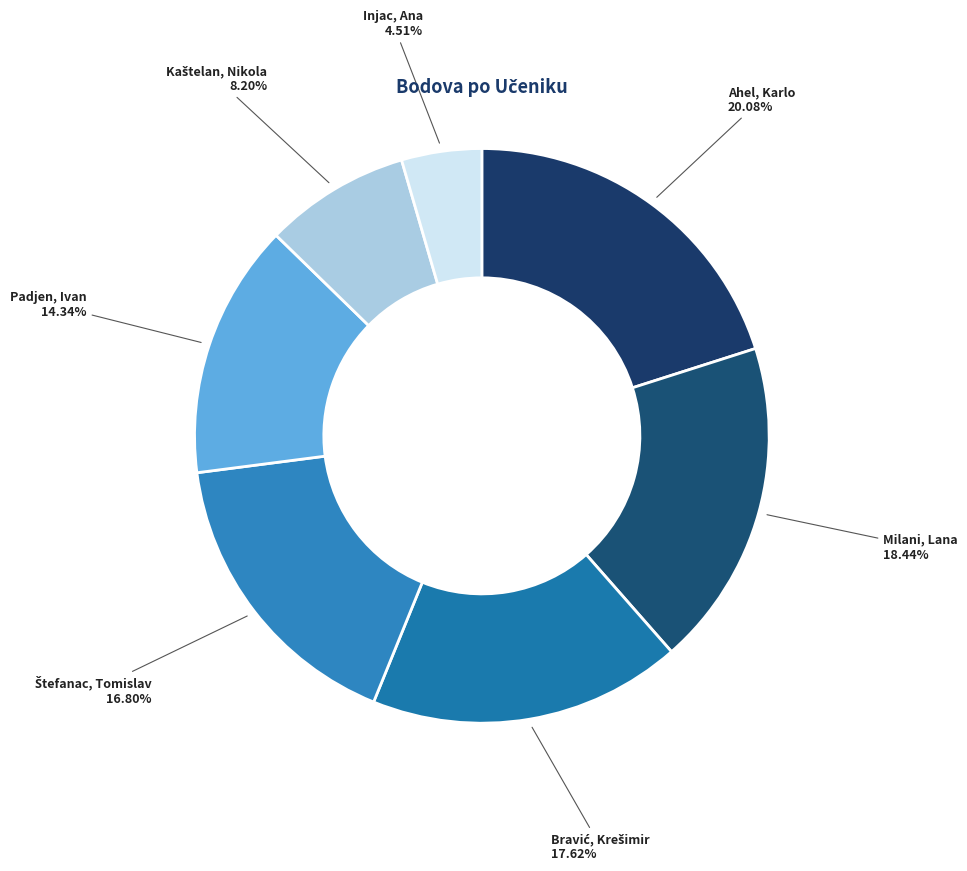

Which category has the biggest portion of the pie?

Ahel, Karlo